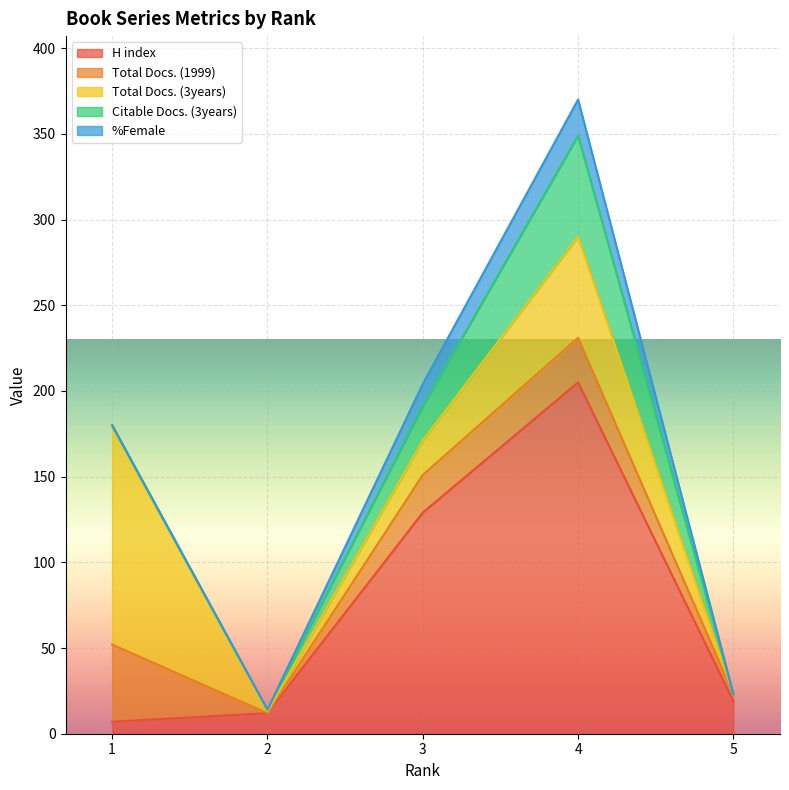

The H index series shows 222 at 3. True or false?

False